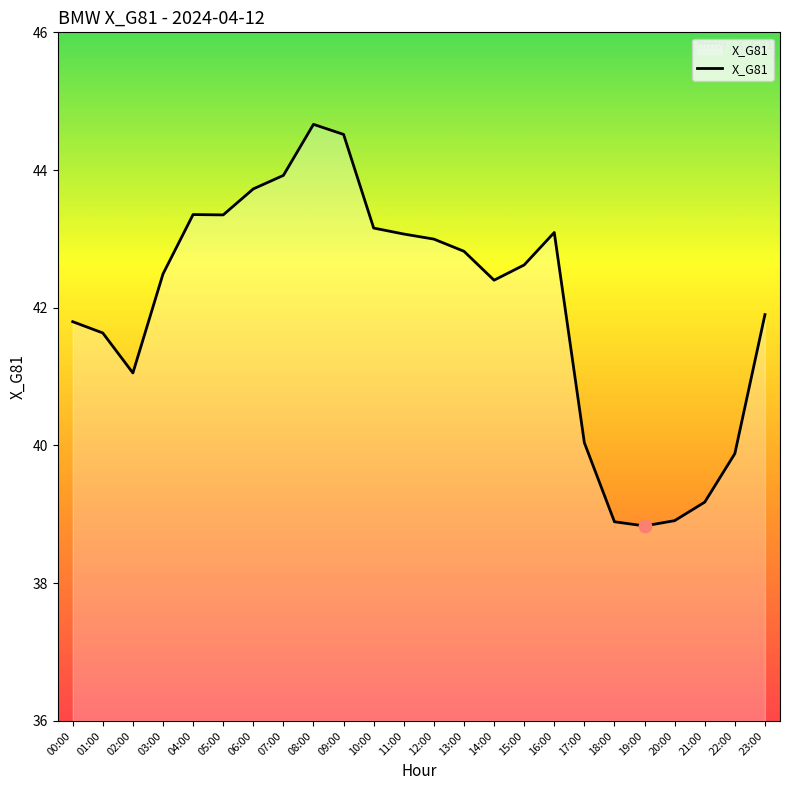

What is the ratio of the value at 11:00 to the value at 03:00?

1.0